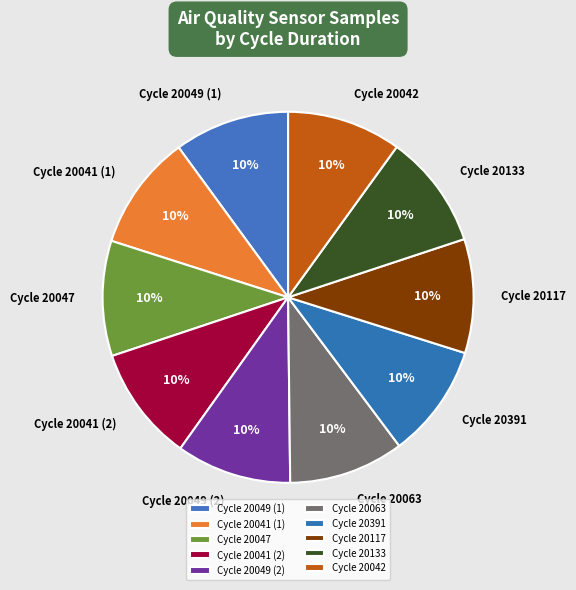

To the nearest percent, what is the combined percentage of Cycle 20049 (2) and Cycle 20391?

20%